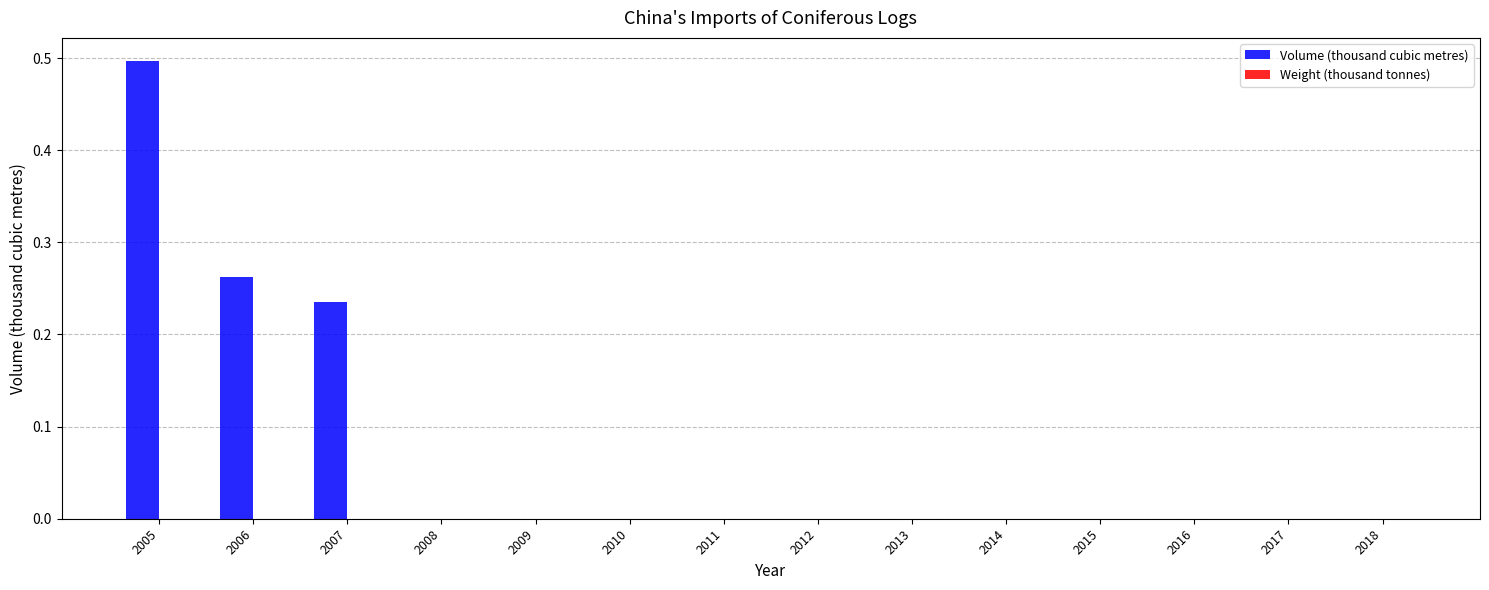

Is it true that the value at 2007 is 0.1?

False